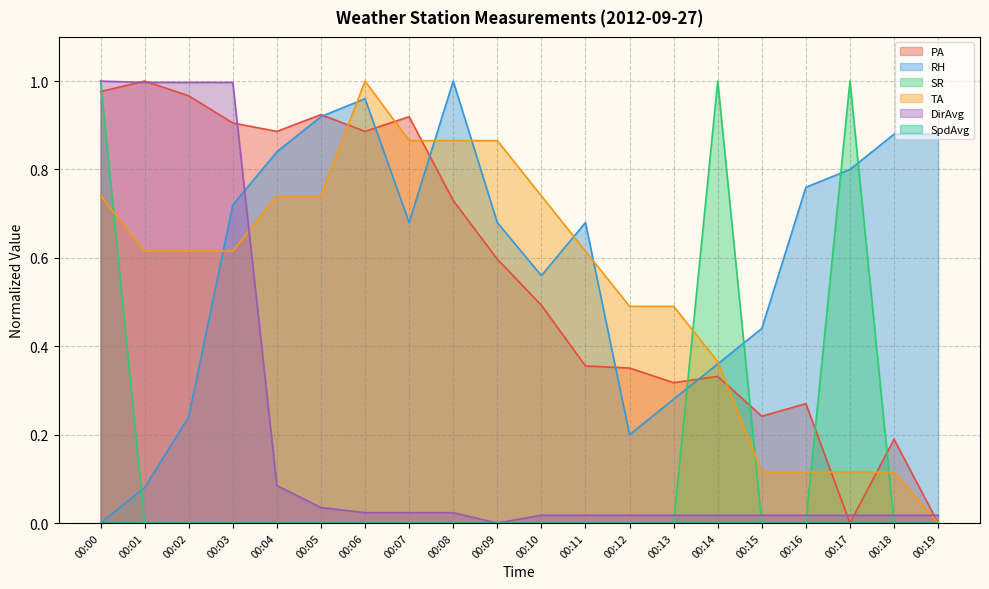

List the labels in order of SR value, largest first.

00:00, 00:14, 00:17, 00:01, 00:02, 00:03, 00:04, 00:05, 00:06, 00:07, 00:08, 00:09, 00:10, 00:11, 00:12, 00:13, 00:15, 00:16, 00:18, 00:19